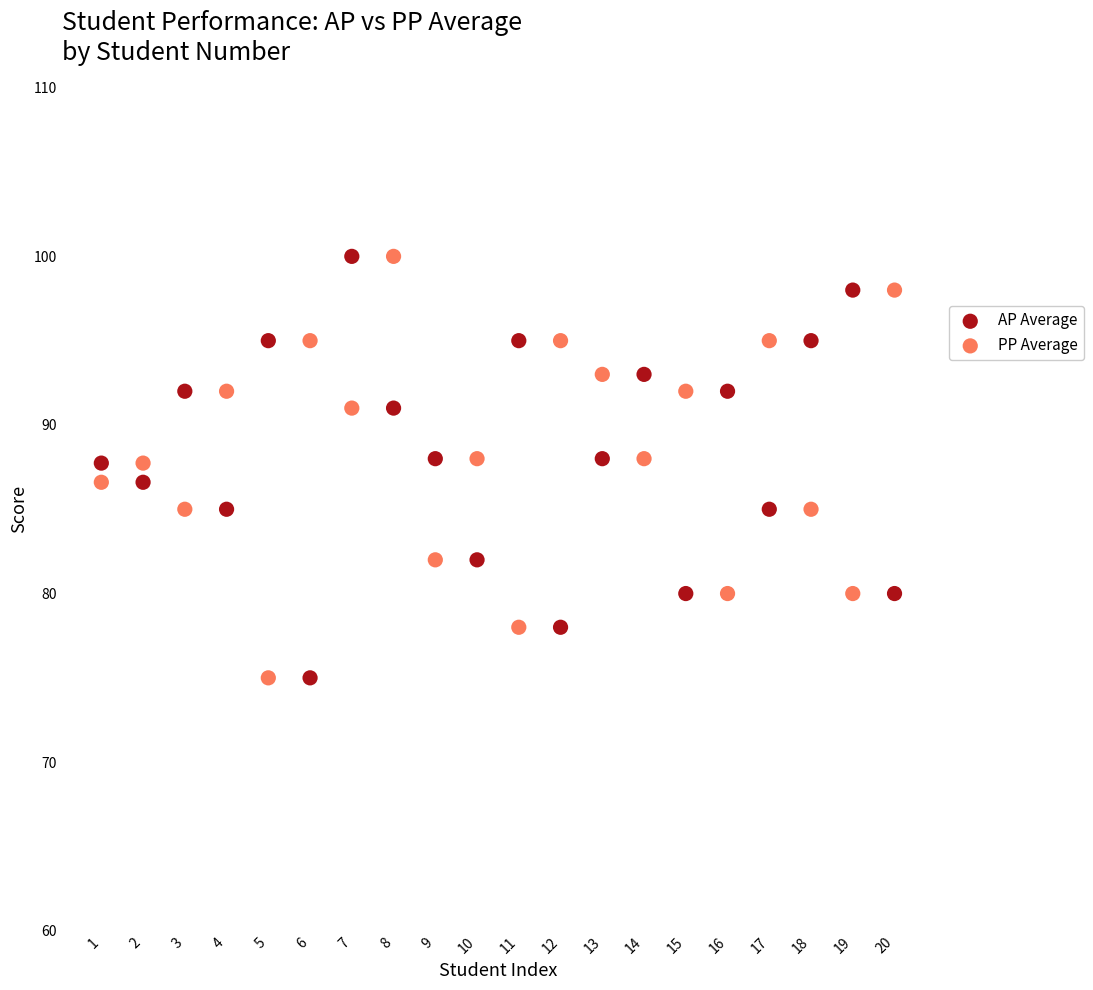

Across all data points, what is the range of Y values (max minus min)?

25.0